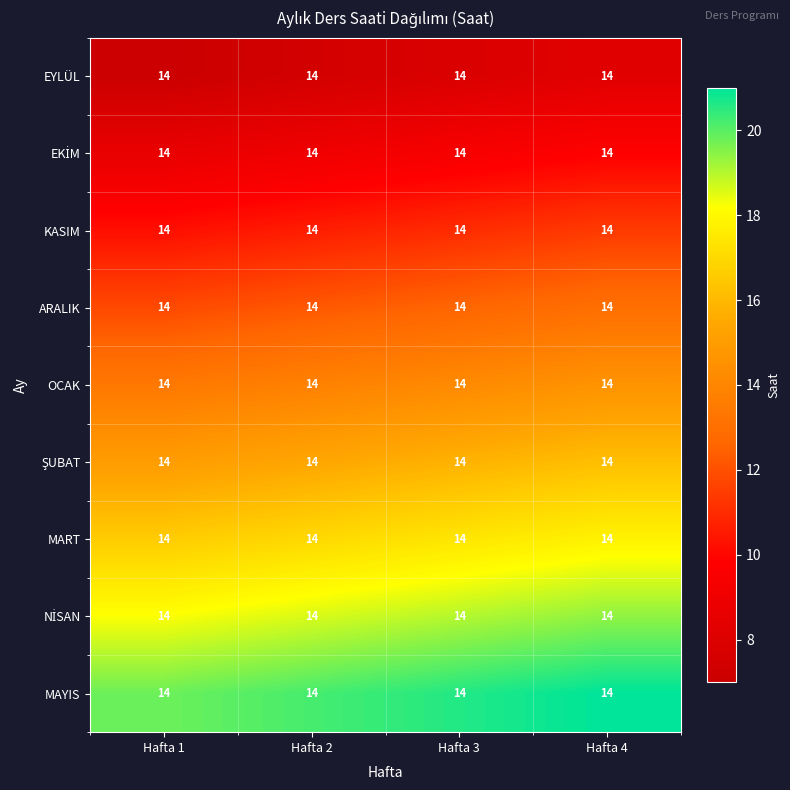

The value of EKİM at Hafta 3 is 16.6. True or false?

False